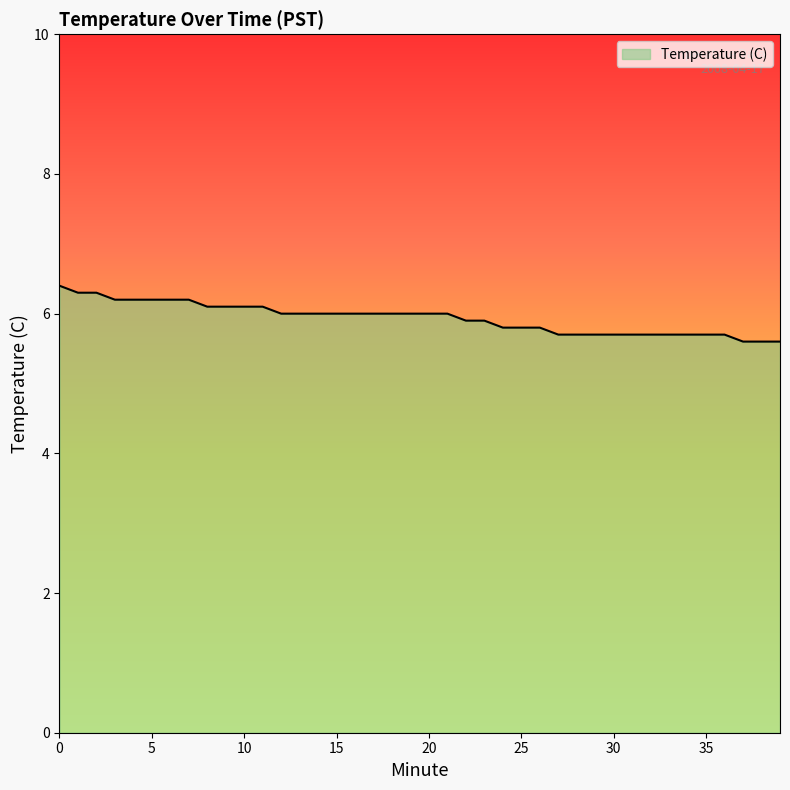

What is the smallest value displayed?

5.6